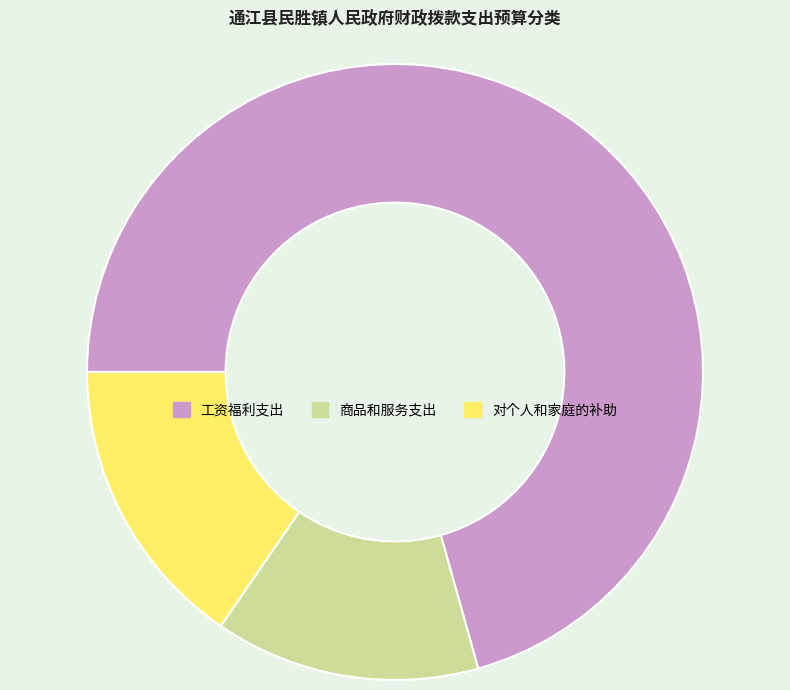

Do 对个人和家庭的补助 and 商品和服务支出 together represent more than half of the pie?

No